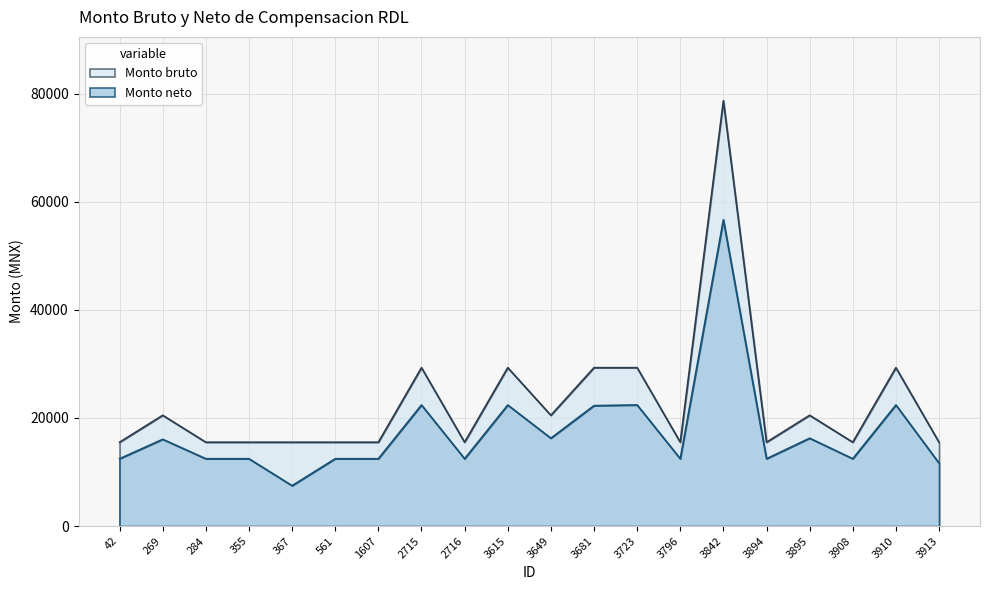

In Monto neto, how many points are lower than both neighbors (excluding endpoints)?

6